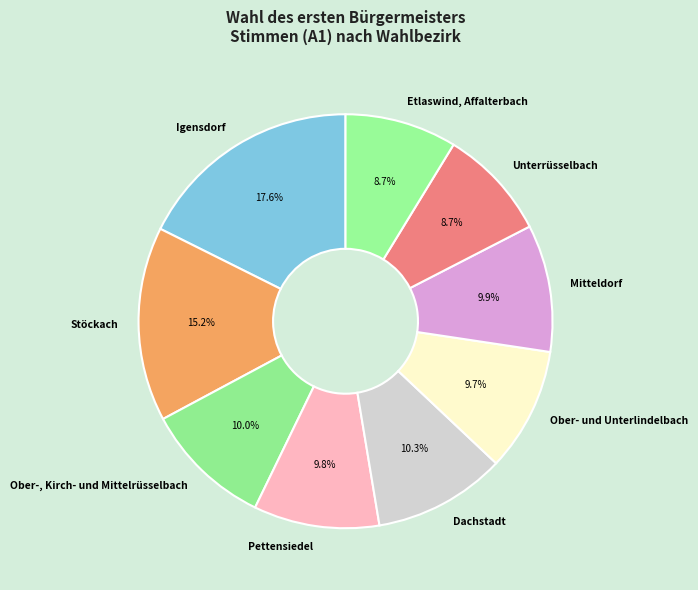

Combined, do Pettensiedel and Unterrüsselbach account for over 50%?

No